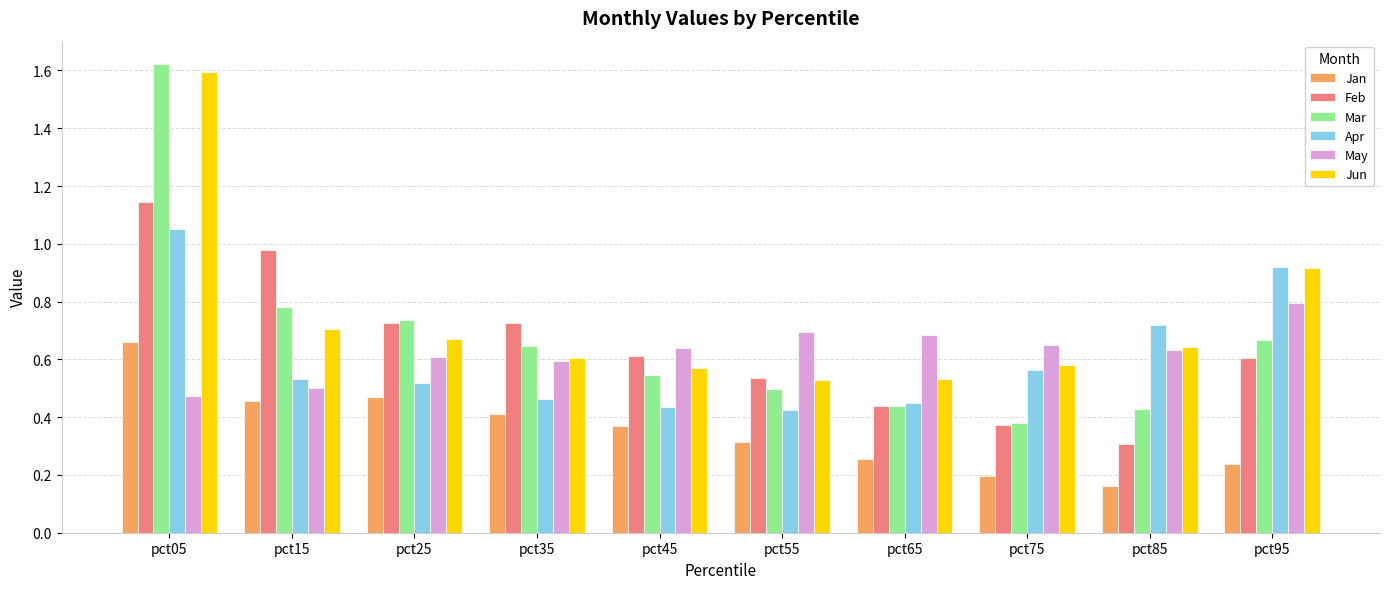

True or false: Apr has a value of 0.2 at pct35.

False